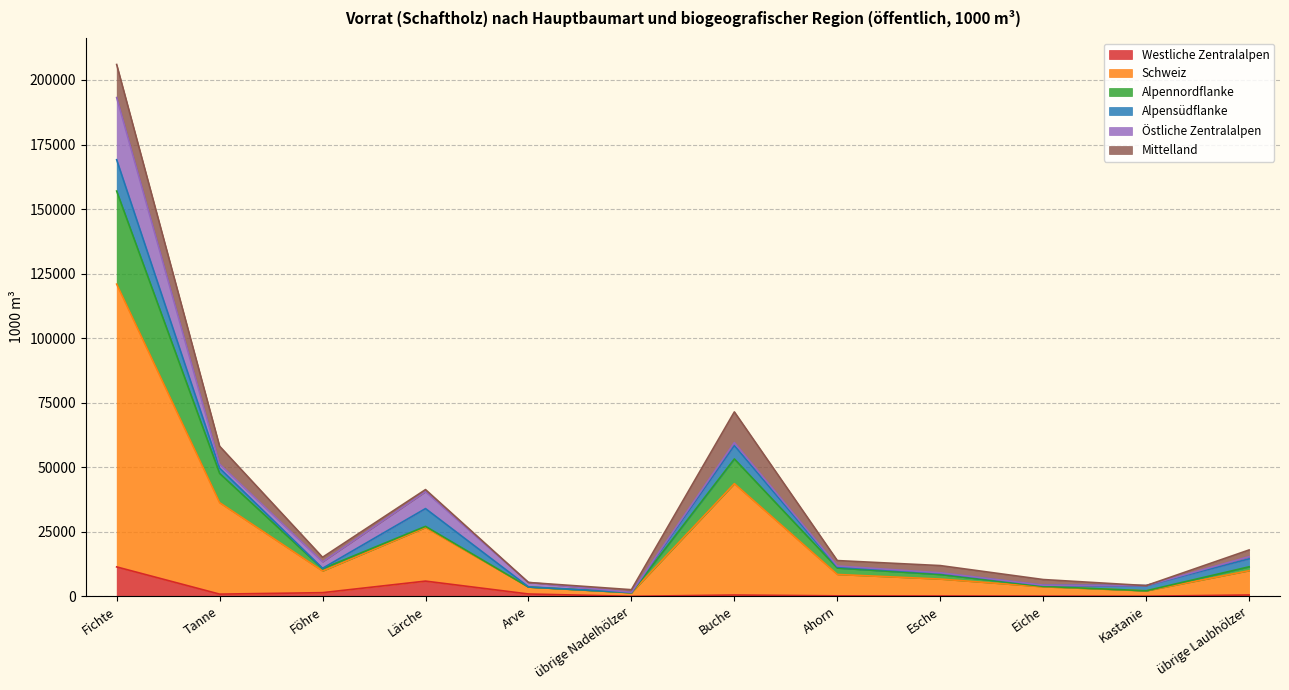

What is the difference between the Westliche Zentralalpen values at Arve and Föhre?

512